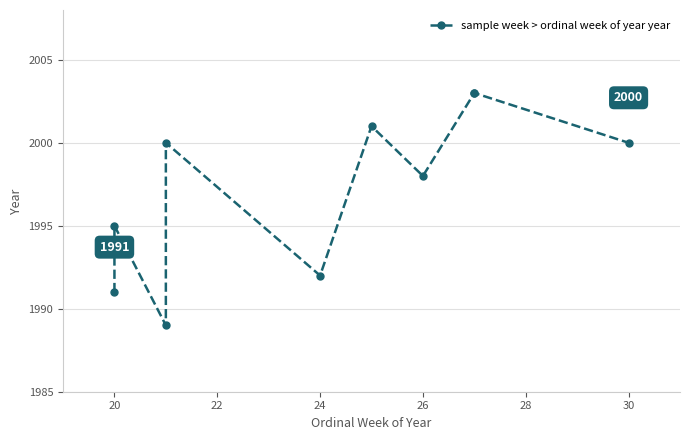

How many values are below 2000?

5